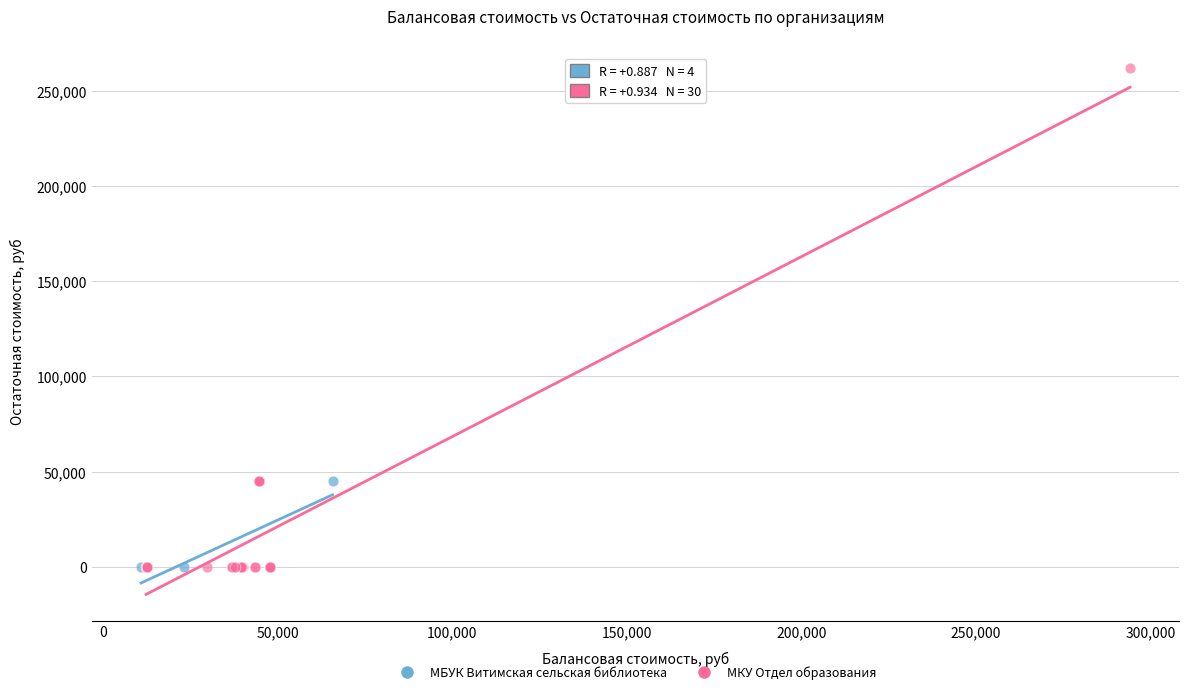

Which series reaches the maximum Y coordinate?

МКУ Отдел образования